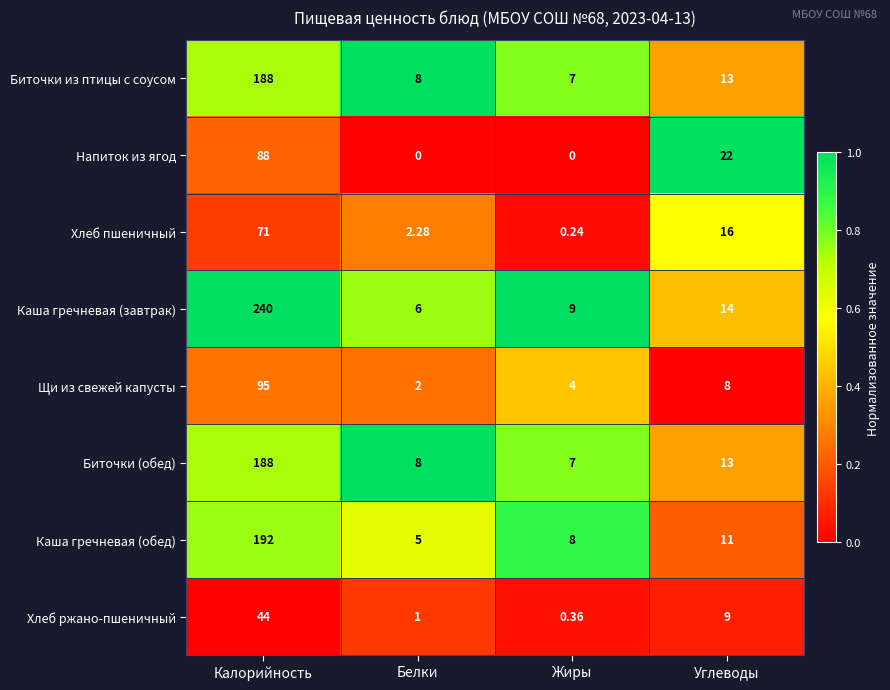

Where is Напиток из ягод nearest to the value 44?

Углеводы